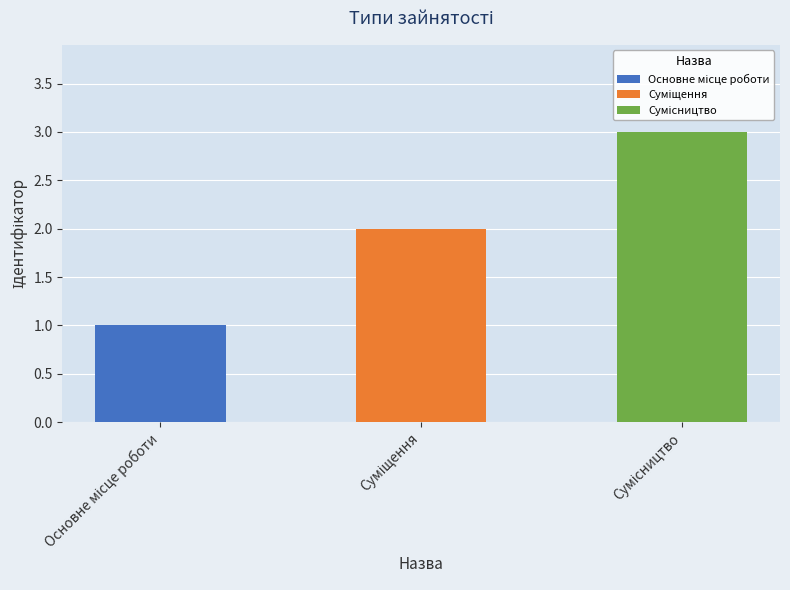

What is the greatest value displayed?

3